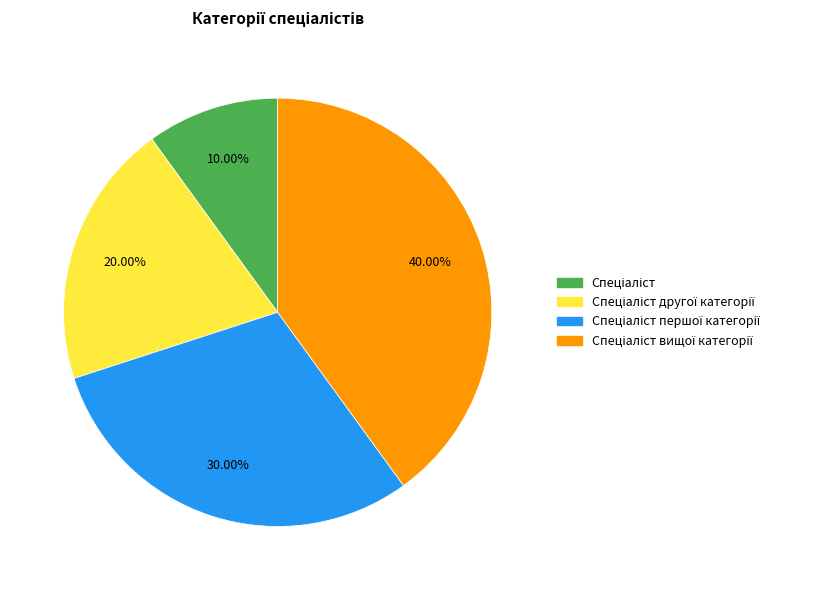

Is there any slice that represents more than half of the pie?

No